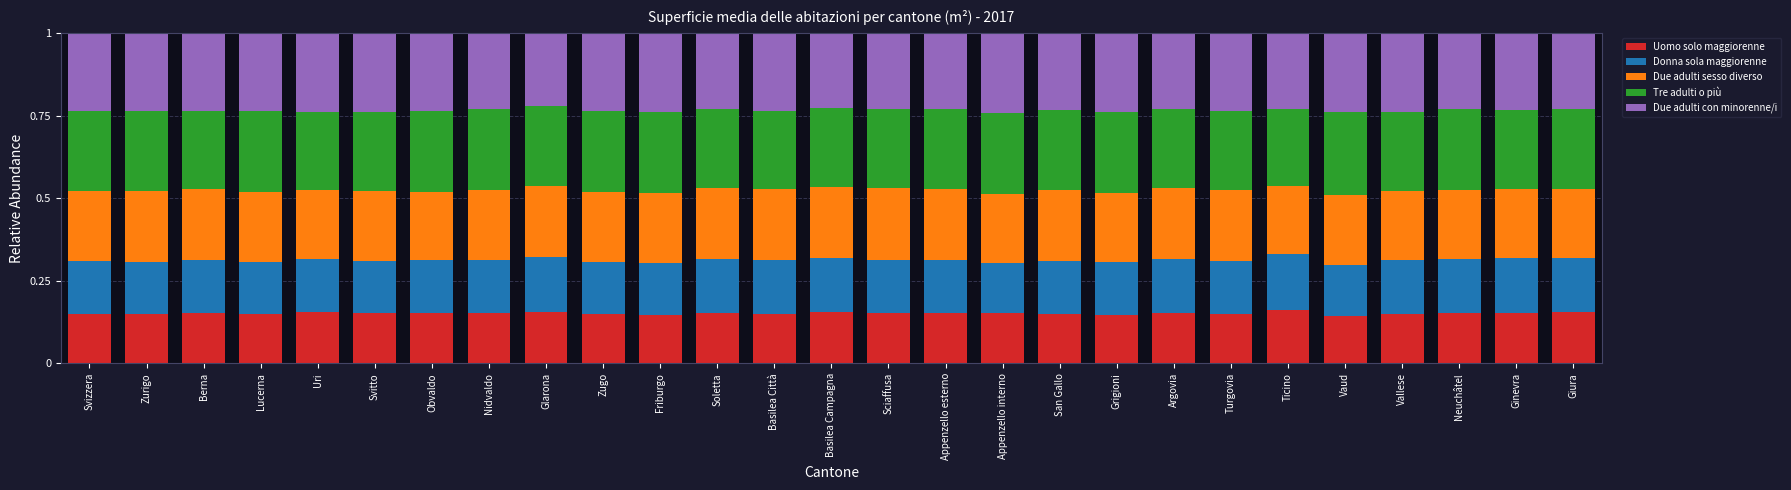

The value of Uomo solo maggiorenne at Appenzello esterno is 0.2. True or false?

True